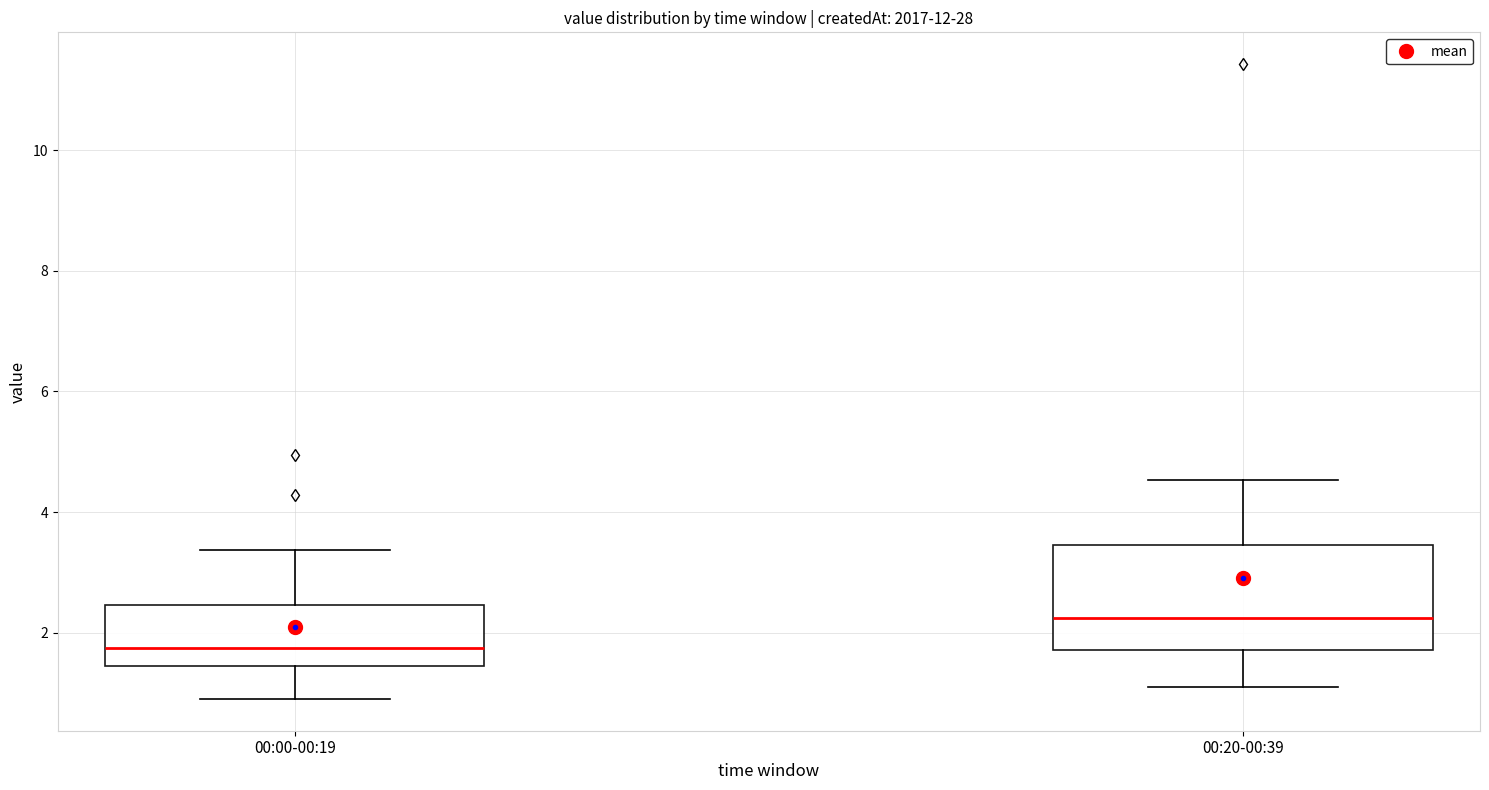

Reading left to right, read every box against the y-axis: the position of its median line, the range the box covers, and the ends of its whiskers. The values are not printed on the chart, so give them approximately, as read against the axis.

00:00-00:19: median 1.8, box 1.4 to 2.4, whiskers 1.0 to 3.4
00:20-00:39: median 2.2, box 1.8 to 3.4, whiskers 1.2 to 4.6